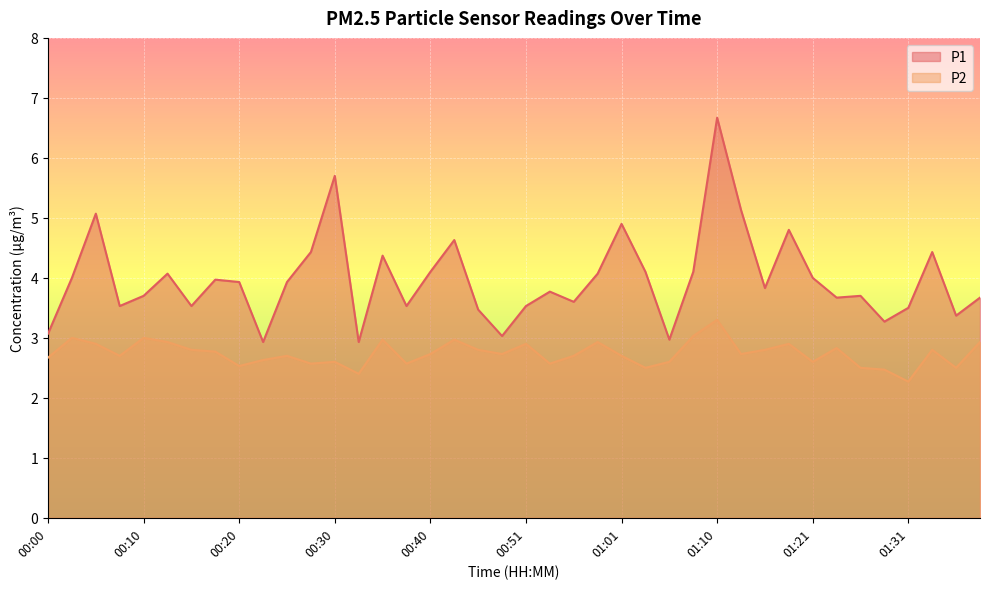

What value does the P1 series have at 00:33?

2.9